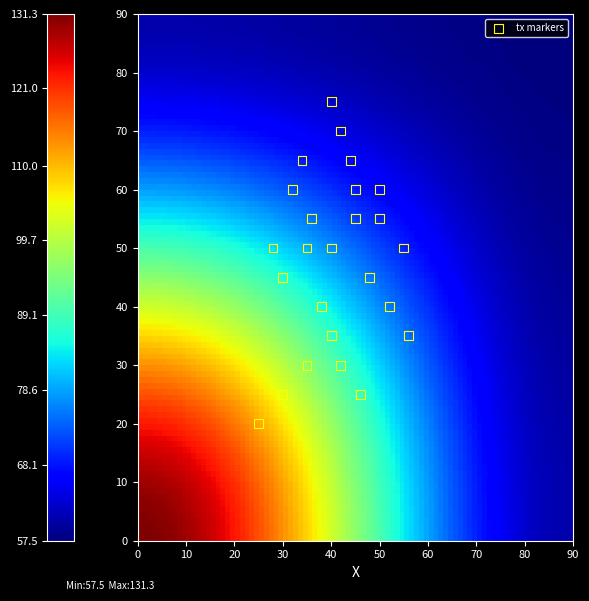

What is the range of Y values (max minus min)?

55